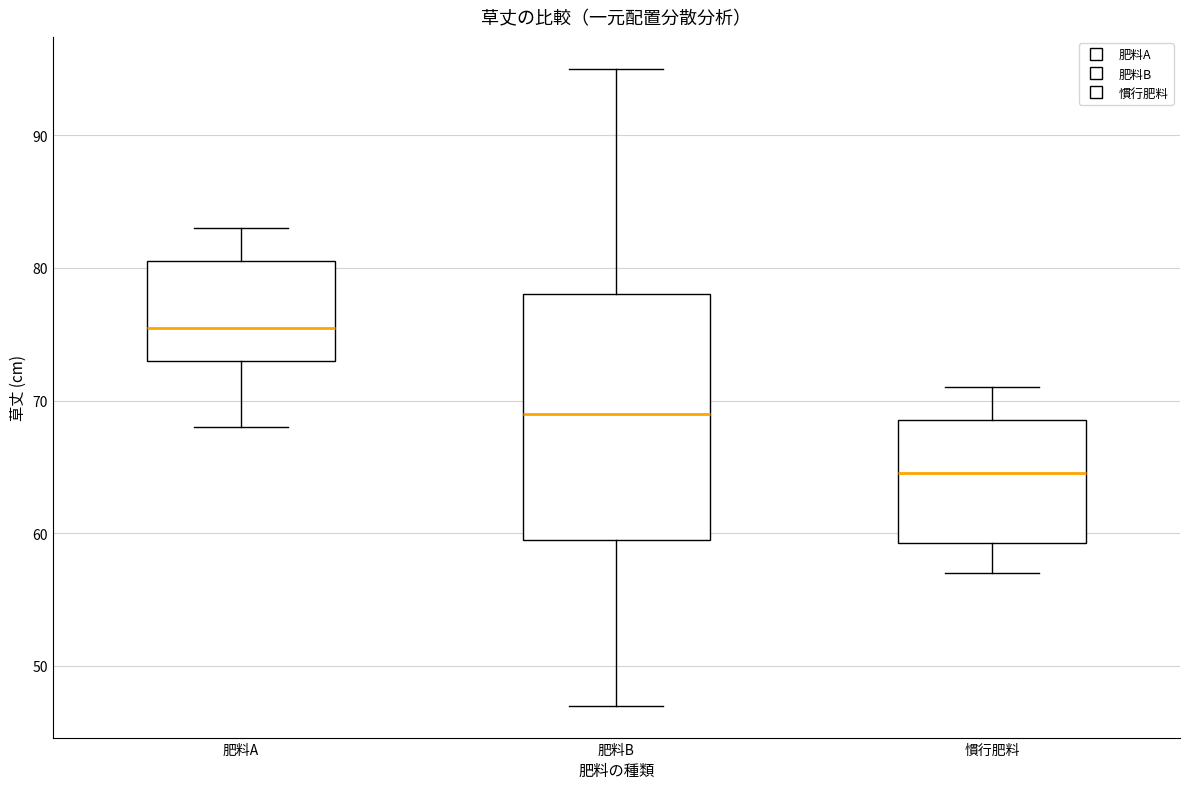

Reading left to right, transcribe this box plot: for each box, give where its median line is, the range the box spans, and where its two whiskers end, as read against the y-axis. The values are not printed on the chart, so give them approximately, as read against the axis.

肥料A: median 76, box 73 to 81, whiskers 68 to 83
肥料B: median 69, box 60 to 78, whiskers 47 to 95
慣行肥料: median 65, box 59 to 69, whiskers 57 to 71